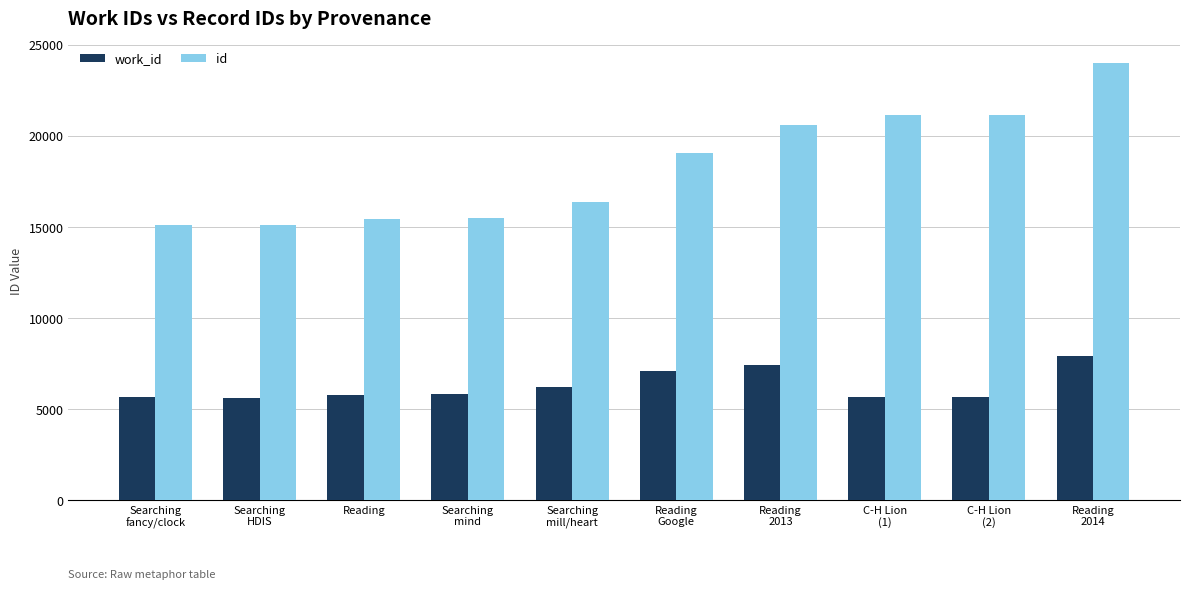

What is the value of the work_id bar at the 1st from the left?

5646